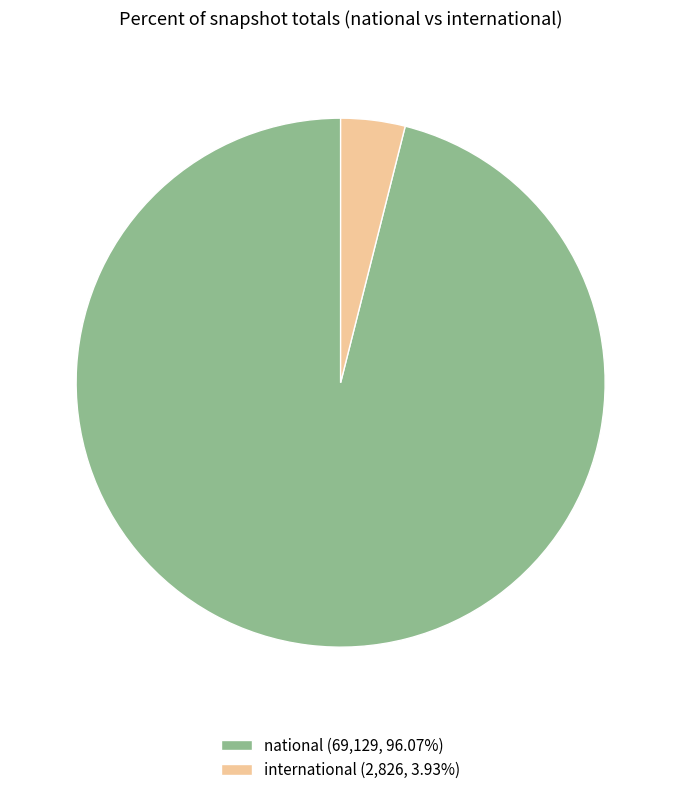

How many slices are in this pie chart?

2